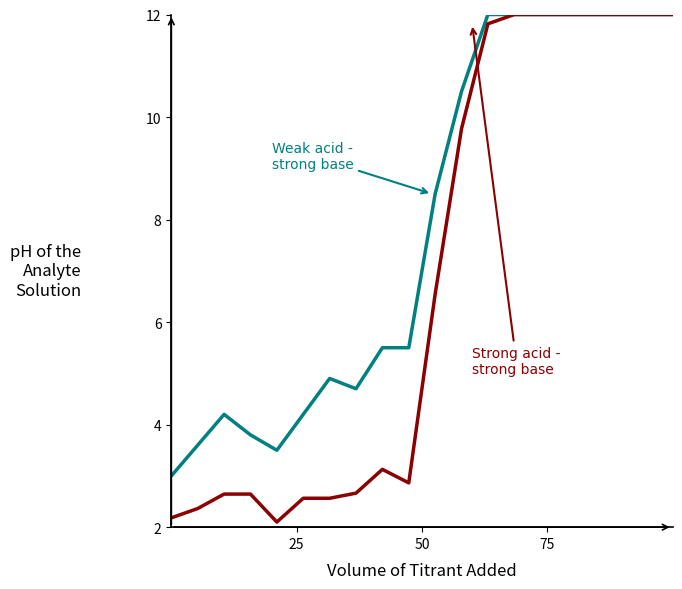

What is the minimum value shown in the chart?

2.1